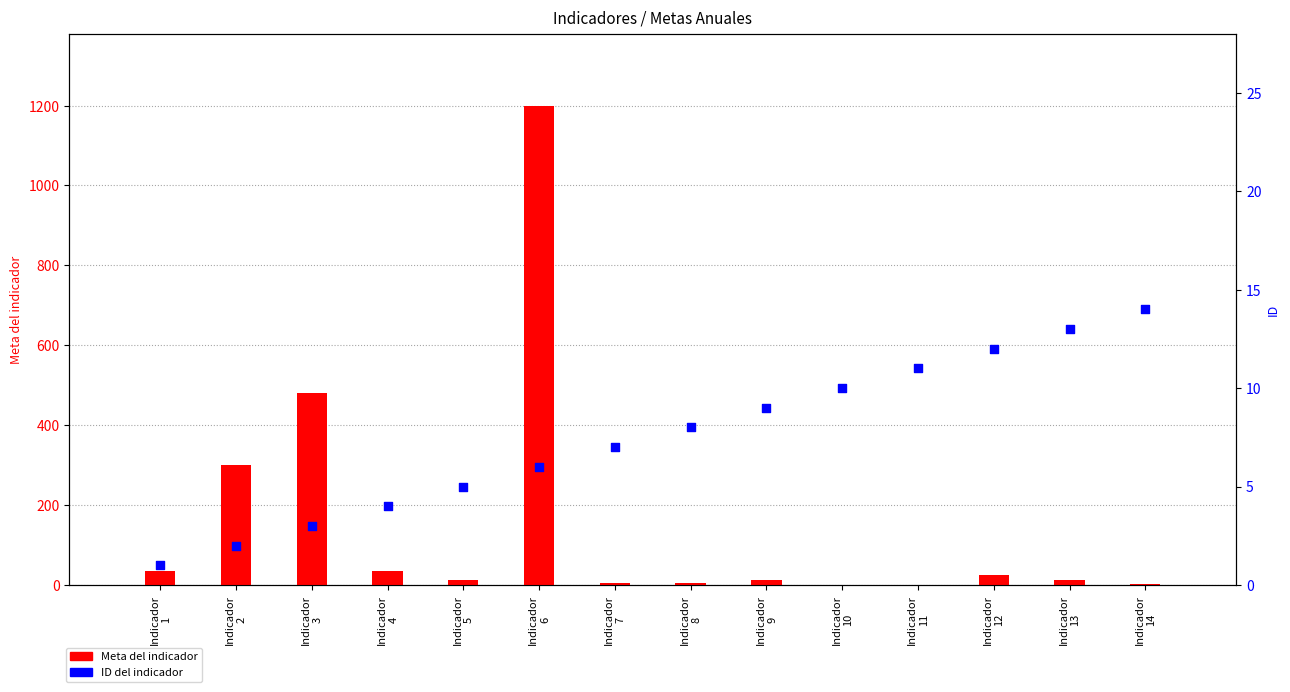

Which series reaches the maximum Y coordinate?

Meta del indicador